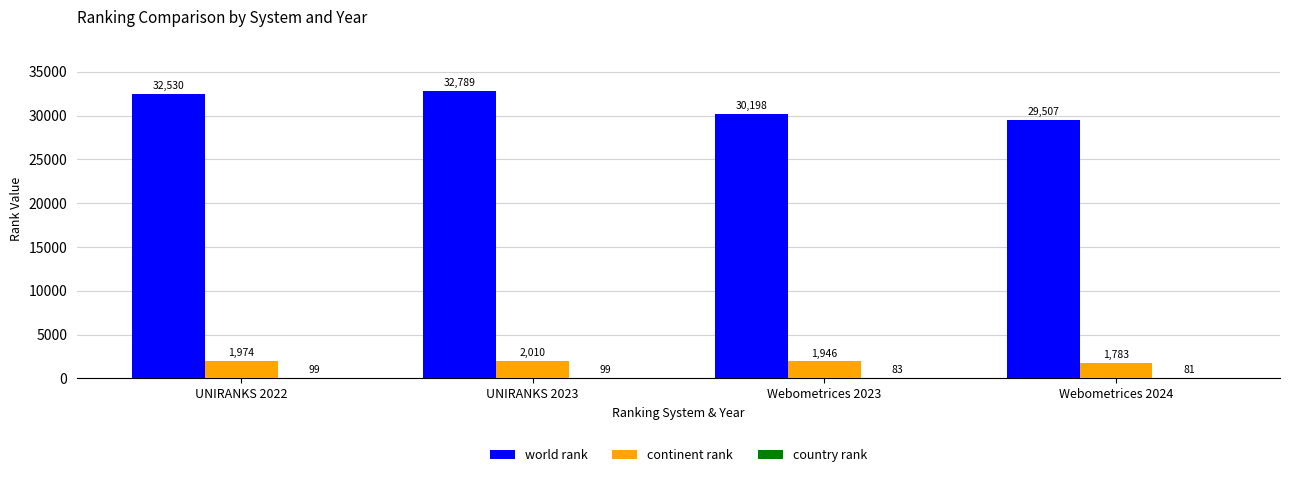

What is the sum of the continent rank values at Webometrices 2024 and UNIRANKS 2023?

3793